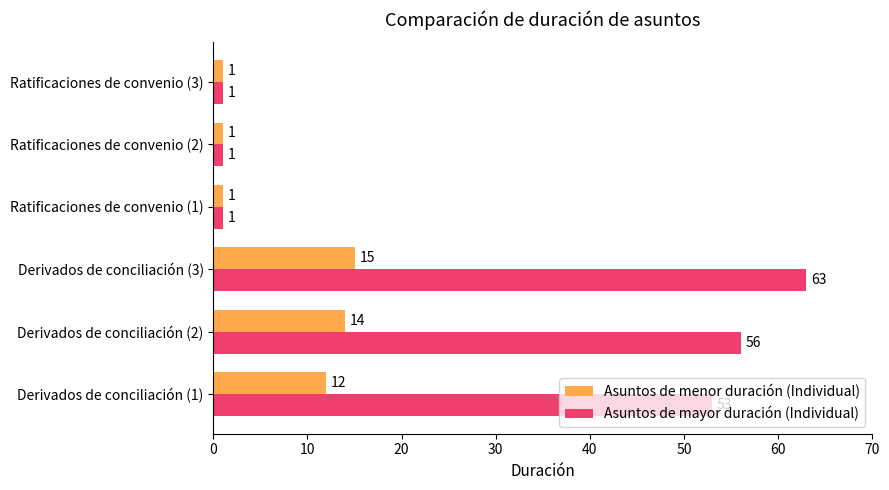

The Asuntos de menor duración (Individual) series shows 15 at Derivados de conciliación (3). True or false?

True